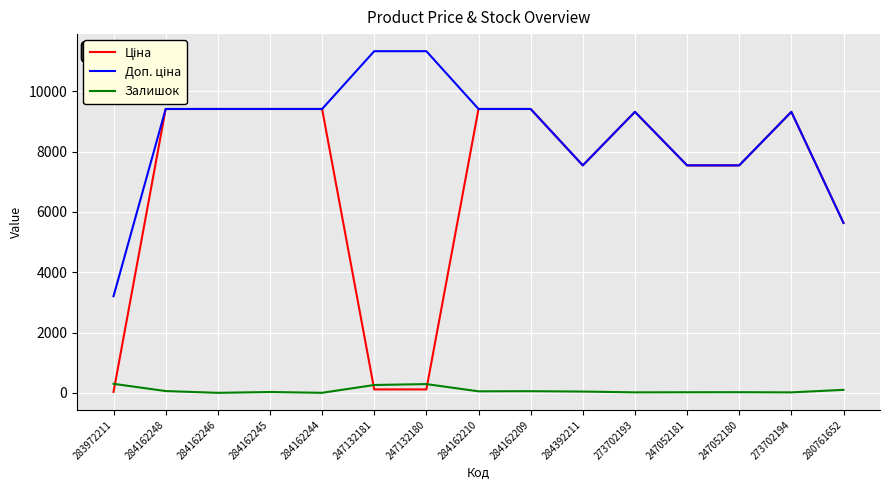

What is the greatest value displayed?

11334.0